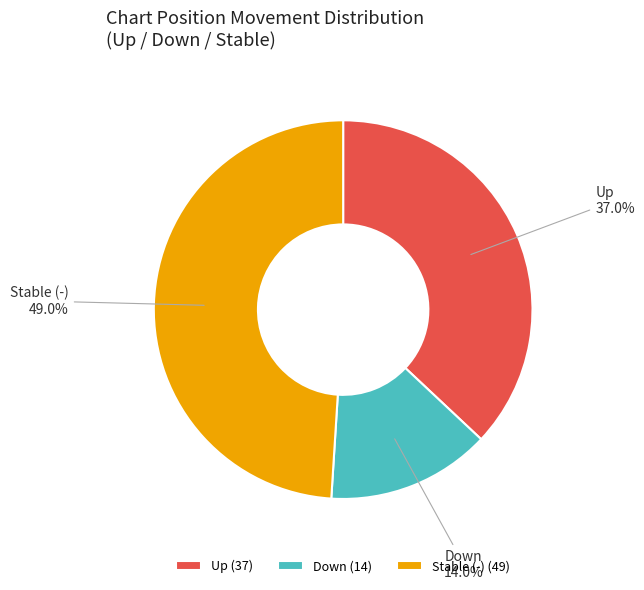

How many slices are in this pie chart?

3